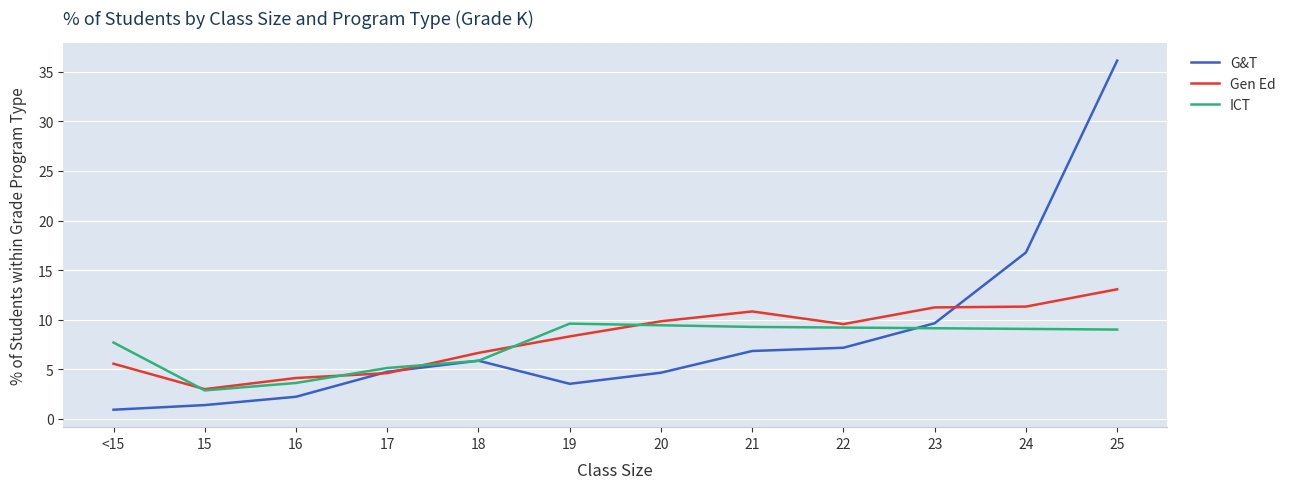

Is the value of Gen Ed at 25 greater than the value of G&T at 16?

Yes